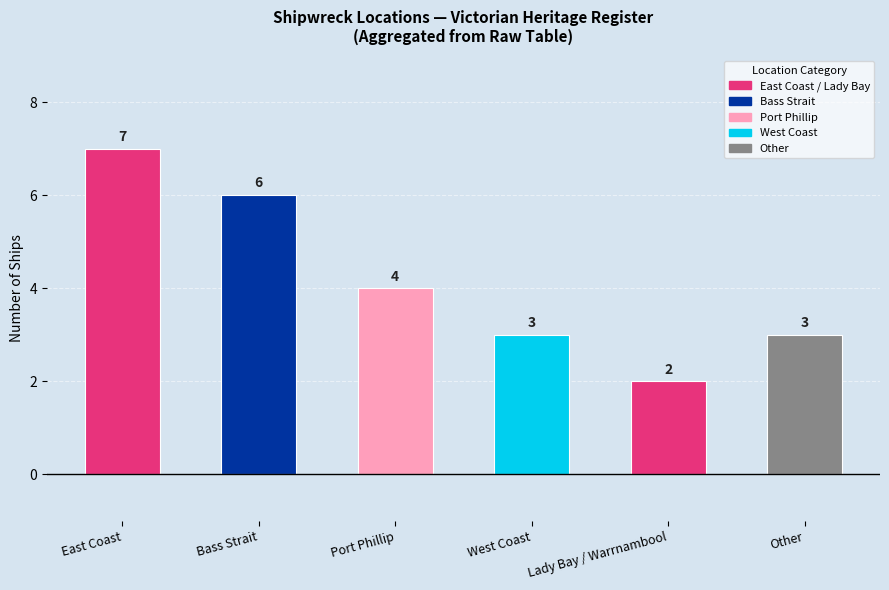

Reading right to left, extract all data points from this chart.

Other=3	Lady Bay / Warrnambool=2	West Coast=3	Port Phillip=4	Bass Strait=6	East Coast=7